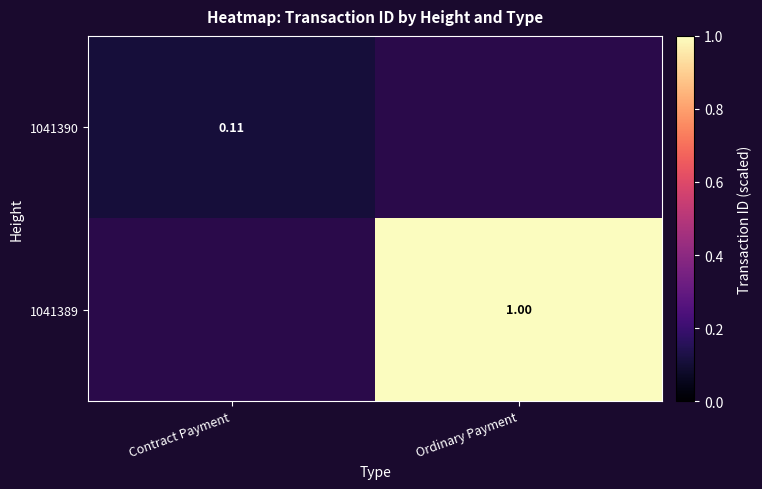

The 1041389 series shows 1.6 at Ordinary Payment. True or false?

False